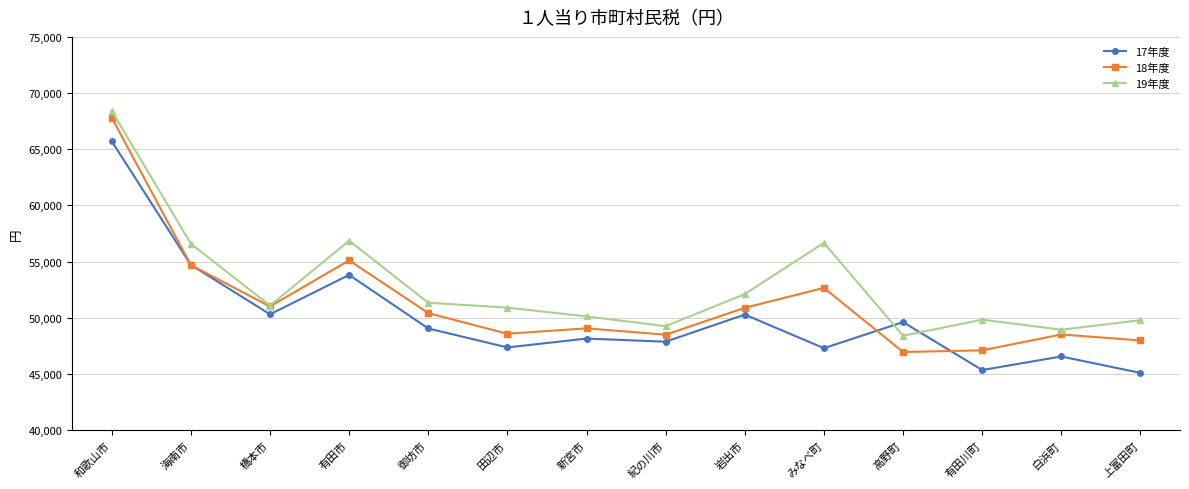

Is this an area chart (filled region under the line)?

No